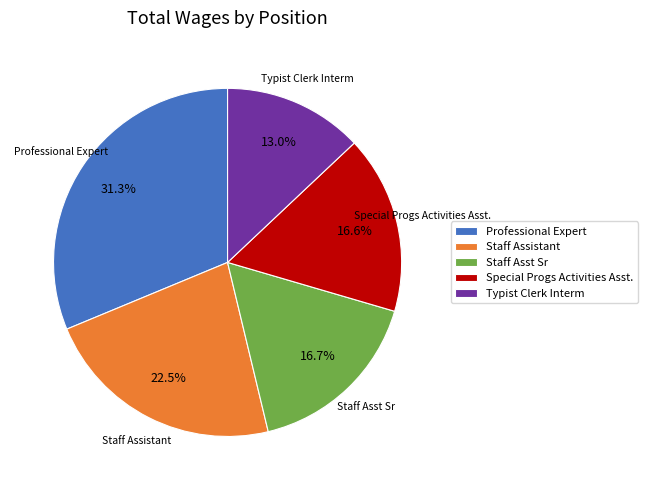

How many segments does this pie chart have?

5